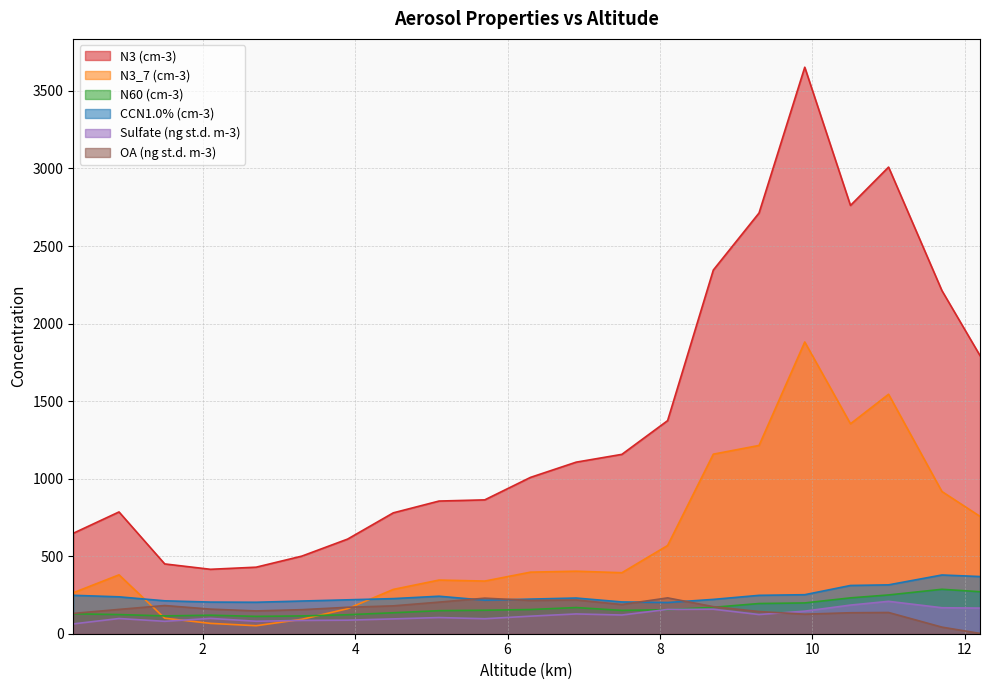

Rank the series by their maximum value, from highest to lowest.

N3 (cm-3), N3_7 (cm-3), CCN1.0% (cm-3), N60 (cm-3), OA (ng st.d. m-3), Sulfate (ng st.d. m-3)